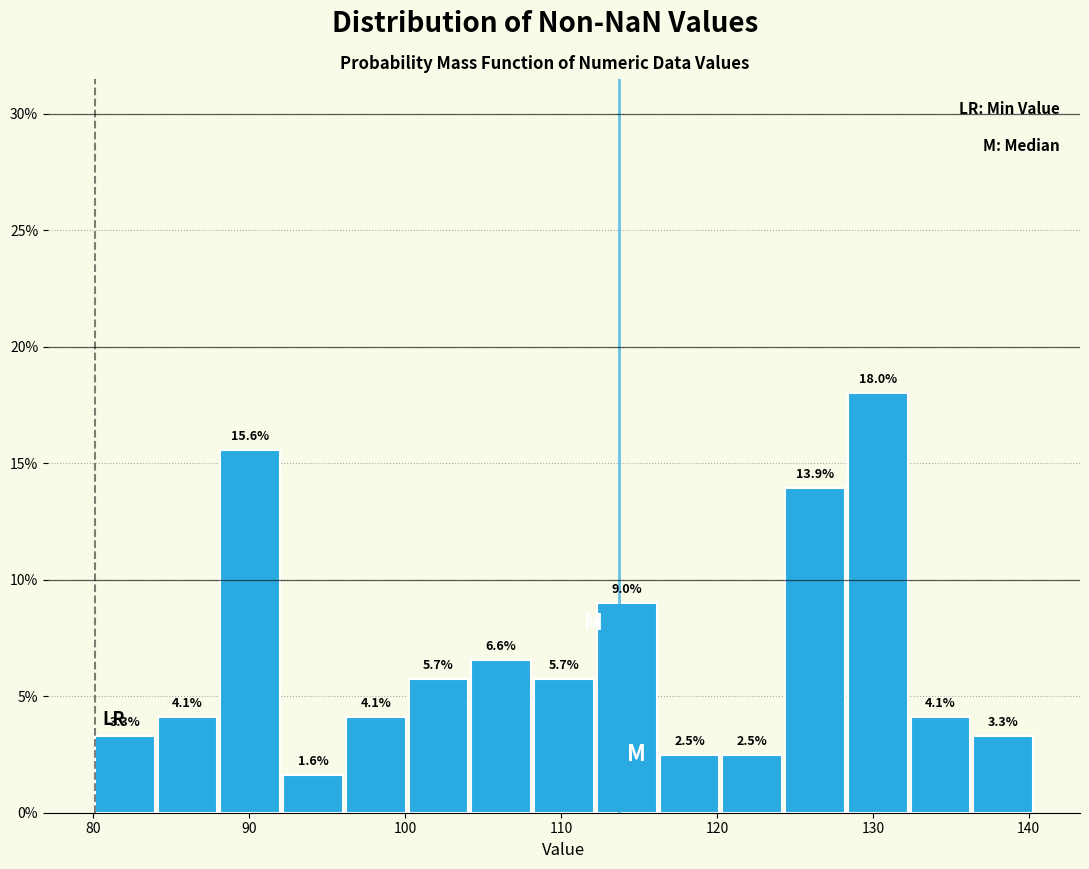

Reading left to right, transcribe this chart: for each bar, give the range it covers on the x-axis and its height. The bar edges are not printed on the chart, so give them approximately, as read against the axis.

80 to 84: 3.3
84 to 88: 4.1
88 to 92: 15.6
92 to 96: 1.6
96 to 100: 4.1
100 to 104: 5.7
104 to 108: 6.6
108 to 112: 5.7
112 to 116: 9.0
116 to 120: 2.5
120 to 124: 2.5
124 to 128: 13.9
128 to 132: 18.0
132 to 136: 4.1
136 to 140: 3.3